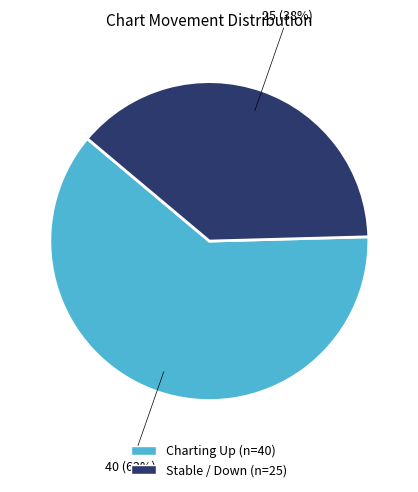

How many slices are in this pie chart?

2